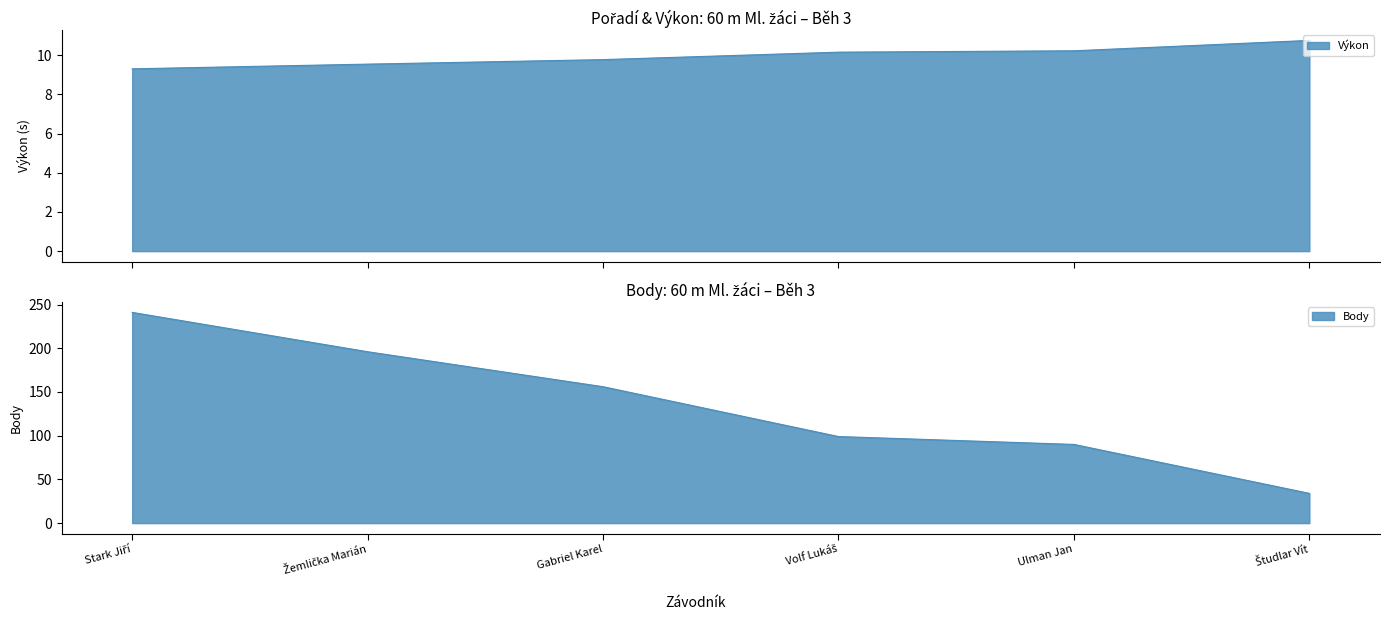

Is it true that Výkon equals 2.6 at Ulman Jan?

False